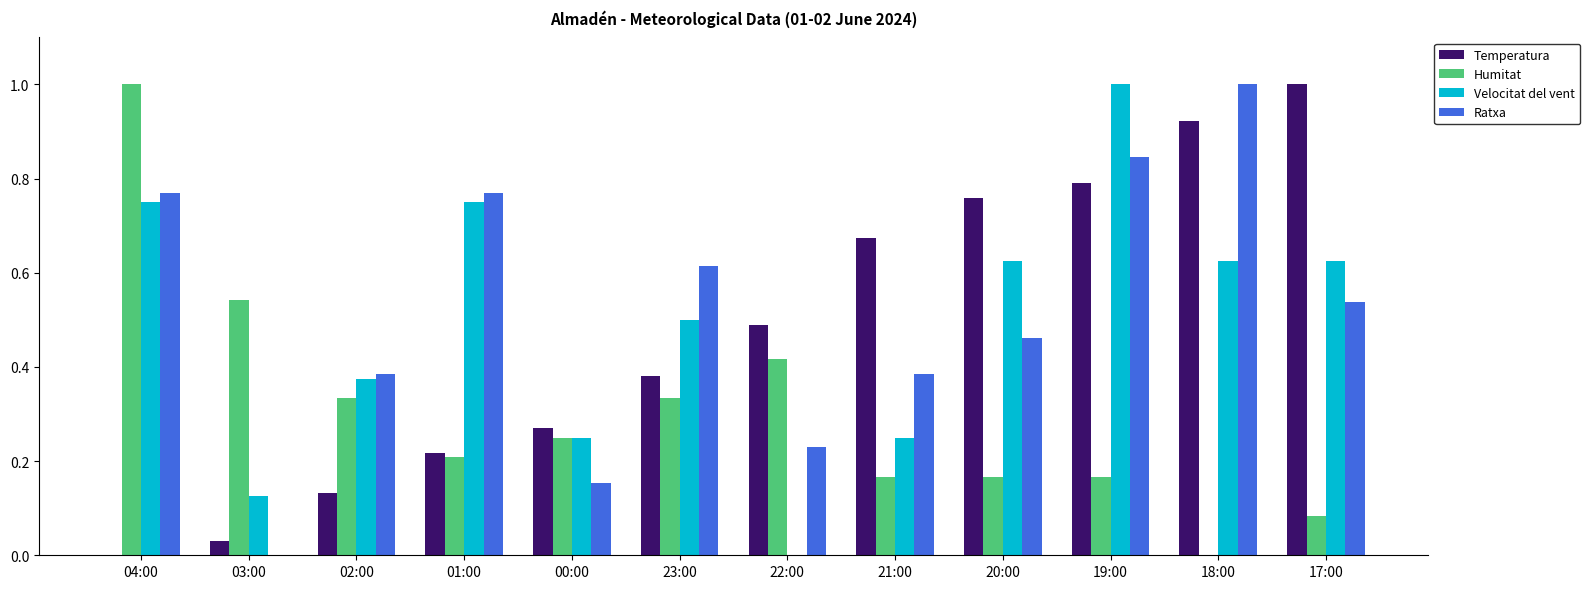

What is the greatest value displayed?

1.0